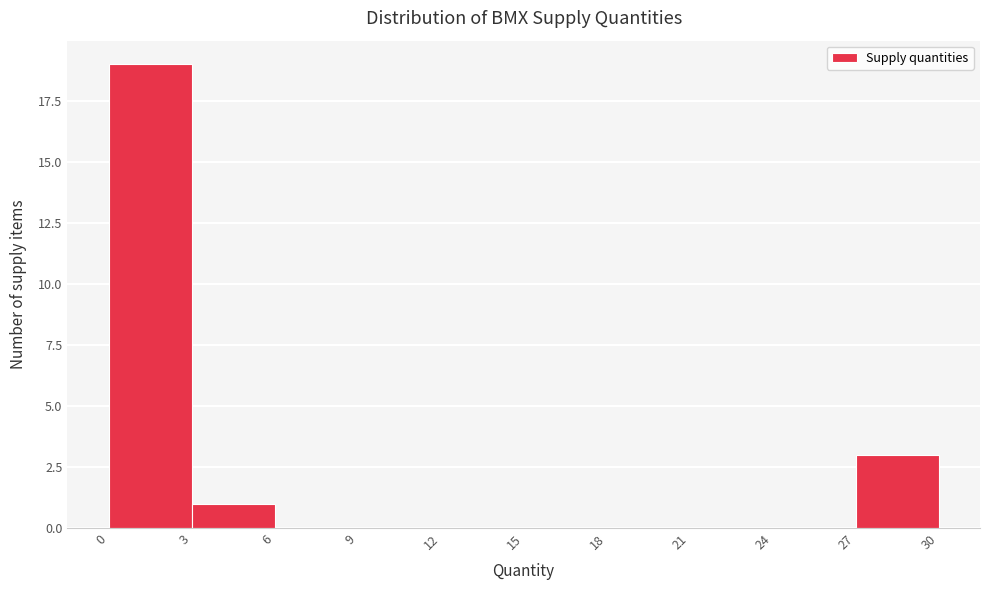

Over which range of the x-axis is the bar tallest?

0 to 3